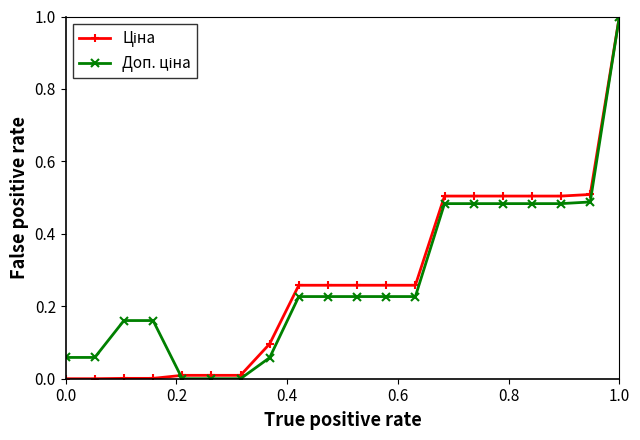

At which category is the sum across all series the highest?

1.0